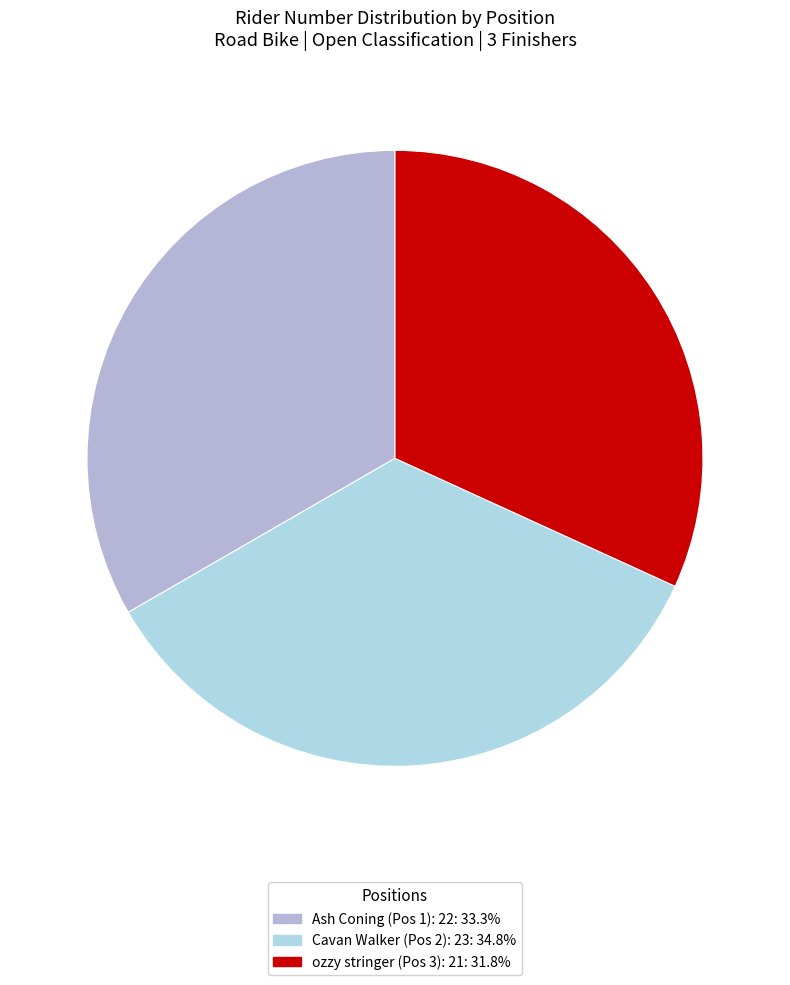

Which category has the biggest portion of the pie?

2